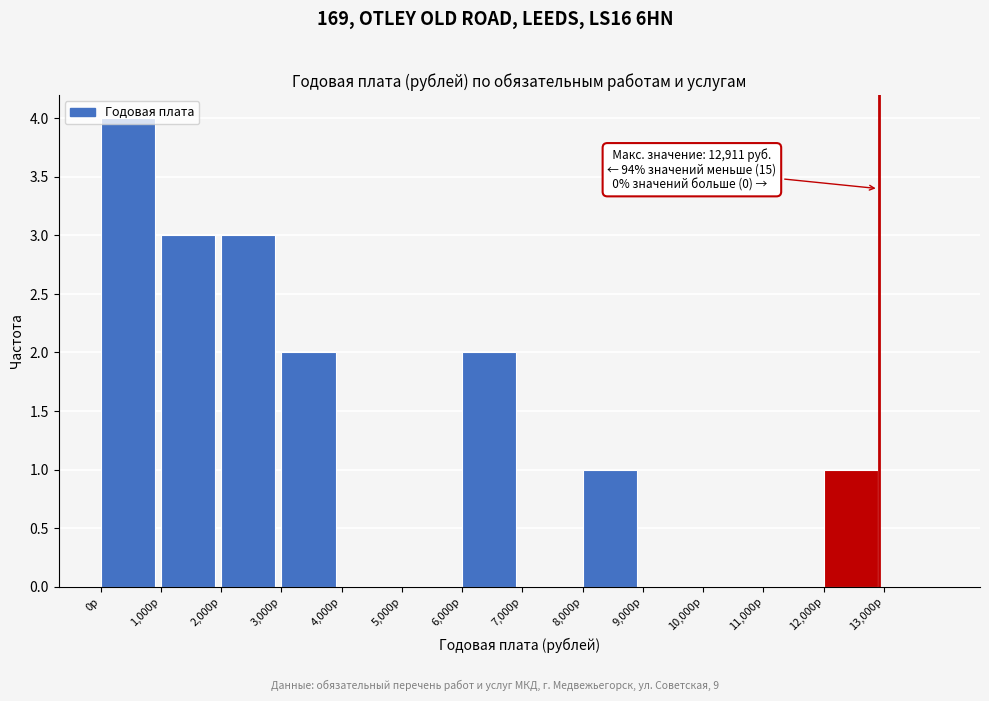

Which range on the x-axis has the tallest bar?

0 to 1000